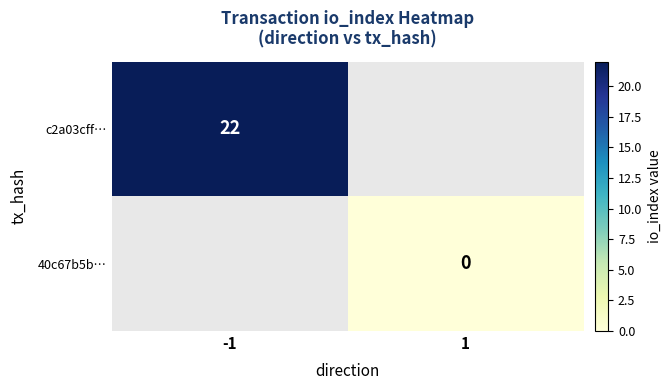

Which category has the highest value in the c2a03cff… series?

-1